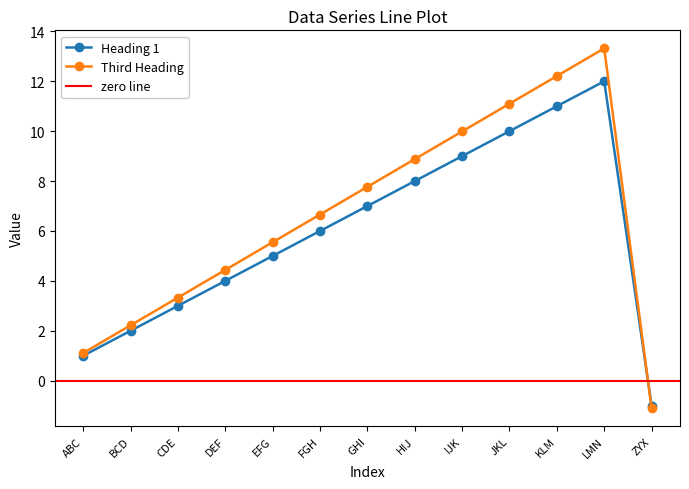

What is the label of the 5th point from the left?

EFG